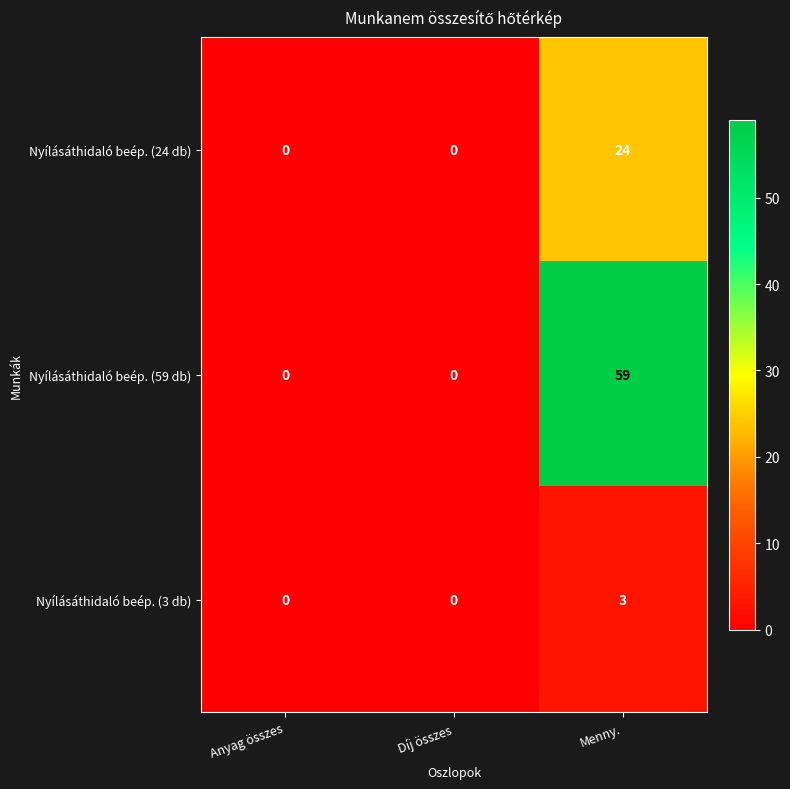

Reading left to right, what are all the values shown in this chart?

Nyílásáthidaló beép. (24 db): Anyag összes=0	Díj összes=0	Menny.=24
Nyílásáthidaló beép. (59 db): Anyag összes=0	Díj összes=0	Menny.=59
Nyílásáthidaló beép. (3 db): Anyag összes=0	Díj összes=0	Menny.=3